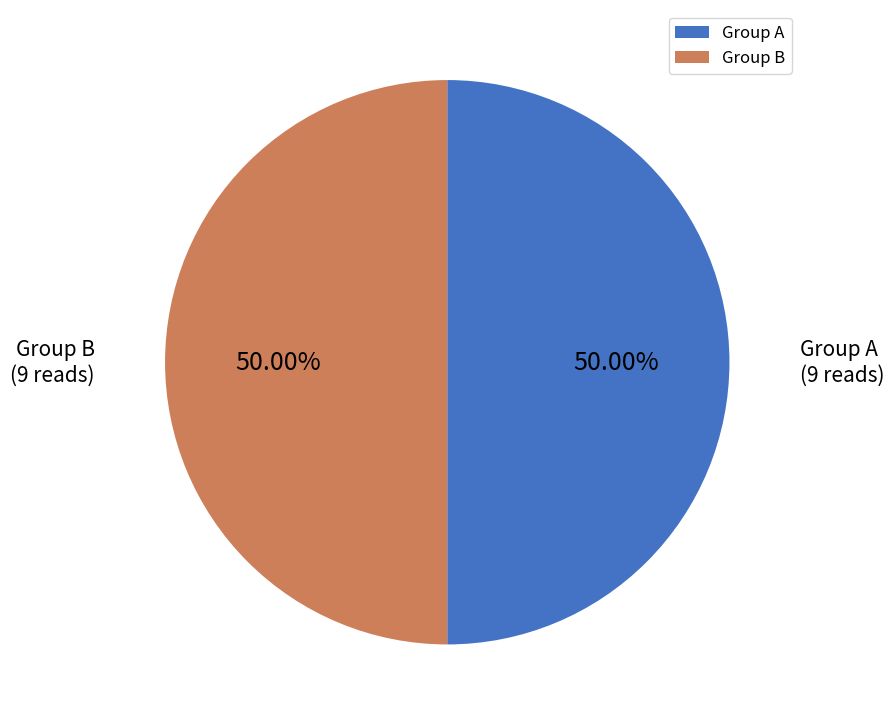

Is the sum of Group A and Group B greater than half?

Yes